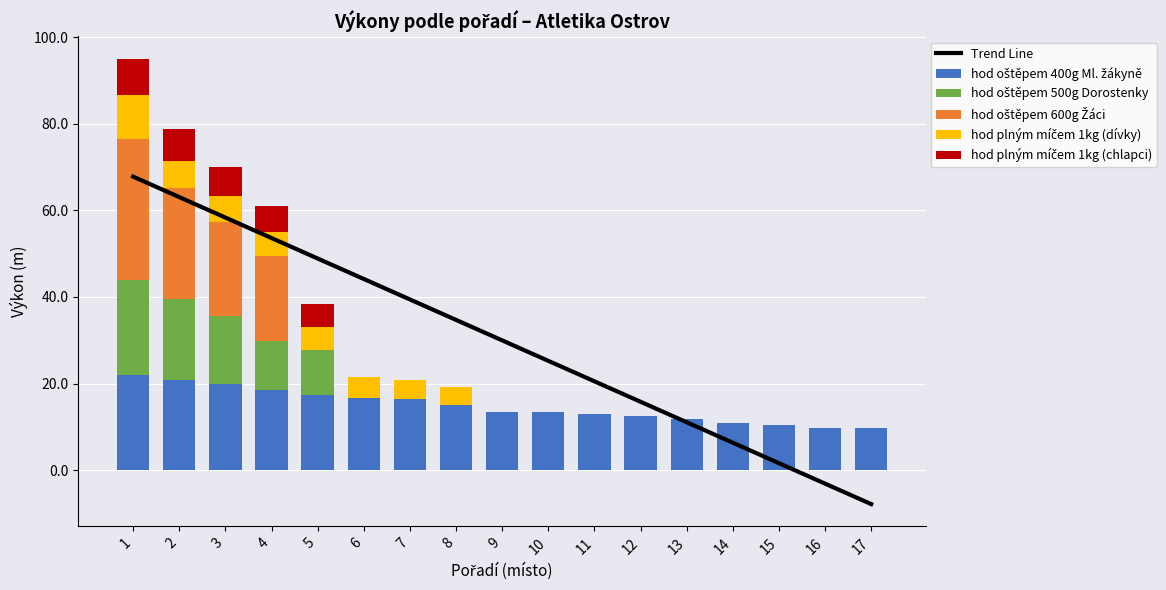

What is the approximate value of hod oštěpem 400g Ml. žákyně at 12?

12.5